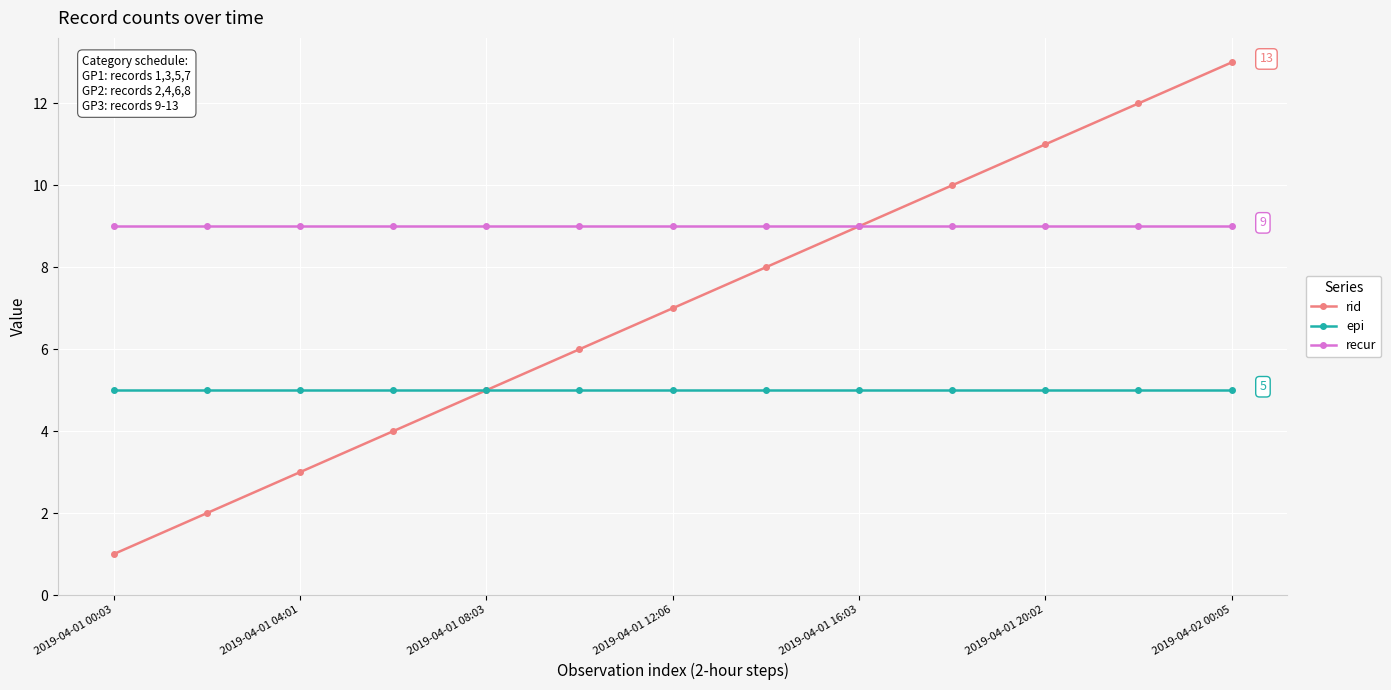

Reading left to right, transcribe all the data shown in this chart.

rid: 1	2	3	4	5	6	7	8	9	10	11	12	13
epi: 5	5	5	5	5	5	5	5	5	5	5	5	5
recur: 9	9	9	9	9	9	9	9	9	9	9	9	9